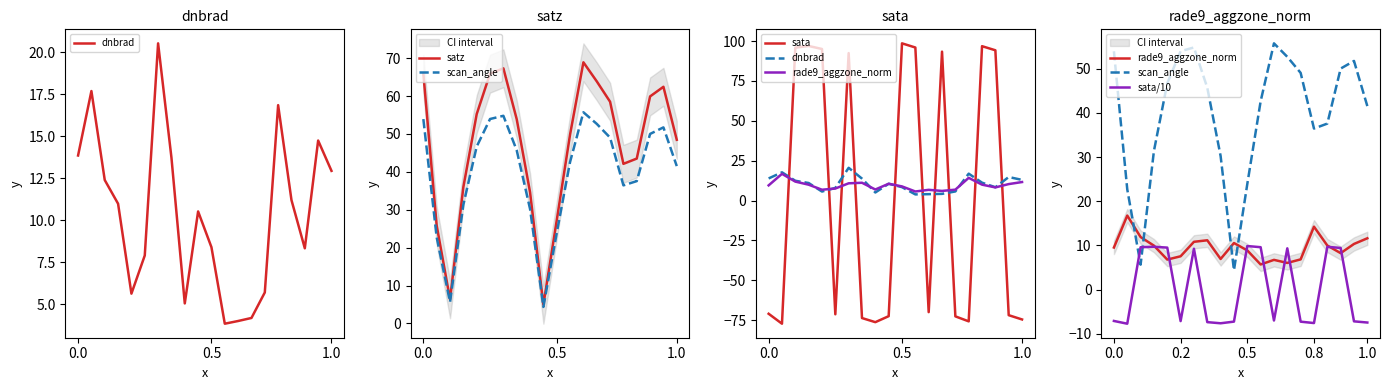

The sata series shows -39.0 at 12. True or false?

False